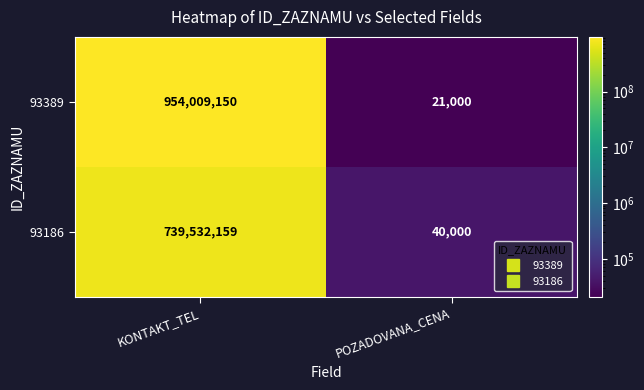

Which series has the largest range (max minus min)?

93389